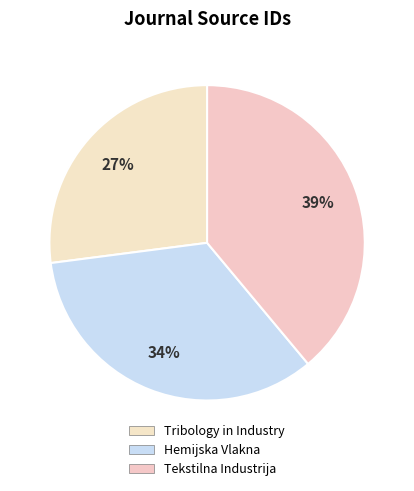

Does Tribology in Industry represent more than half of the total?

No